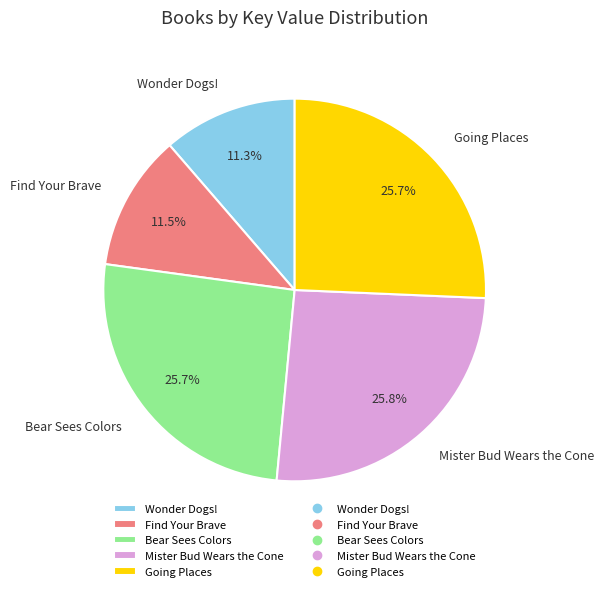

To the nearest percent, what is the difference between the largest and smallest slice percentages?

14%